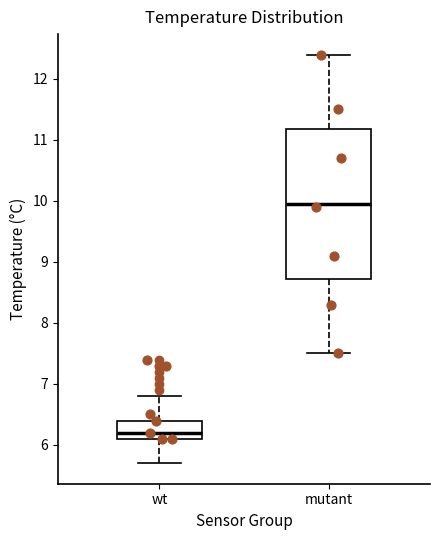

Reading left to right, transcribe this box plot: for each box, give where its median line is, the range the box spans, and where its two whiskers end, as read against the y-axis. The values are not printed on the chart, so give them approximately, as read against the axis.

wt: median 6.2, box 6.1 to 6.4, whiskers 5.7 to 6.8
mutant: median 10.0, box 8.7 to 11.2, whiskers 7.5 to 12.4